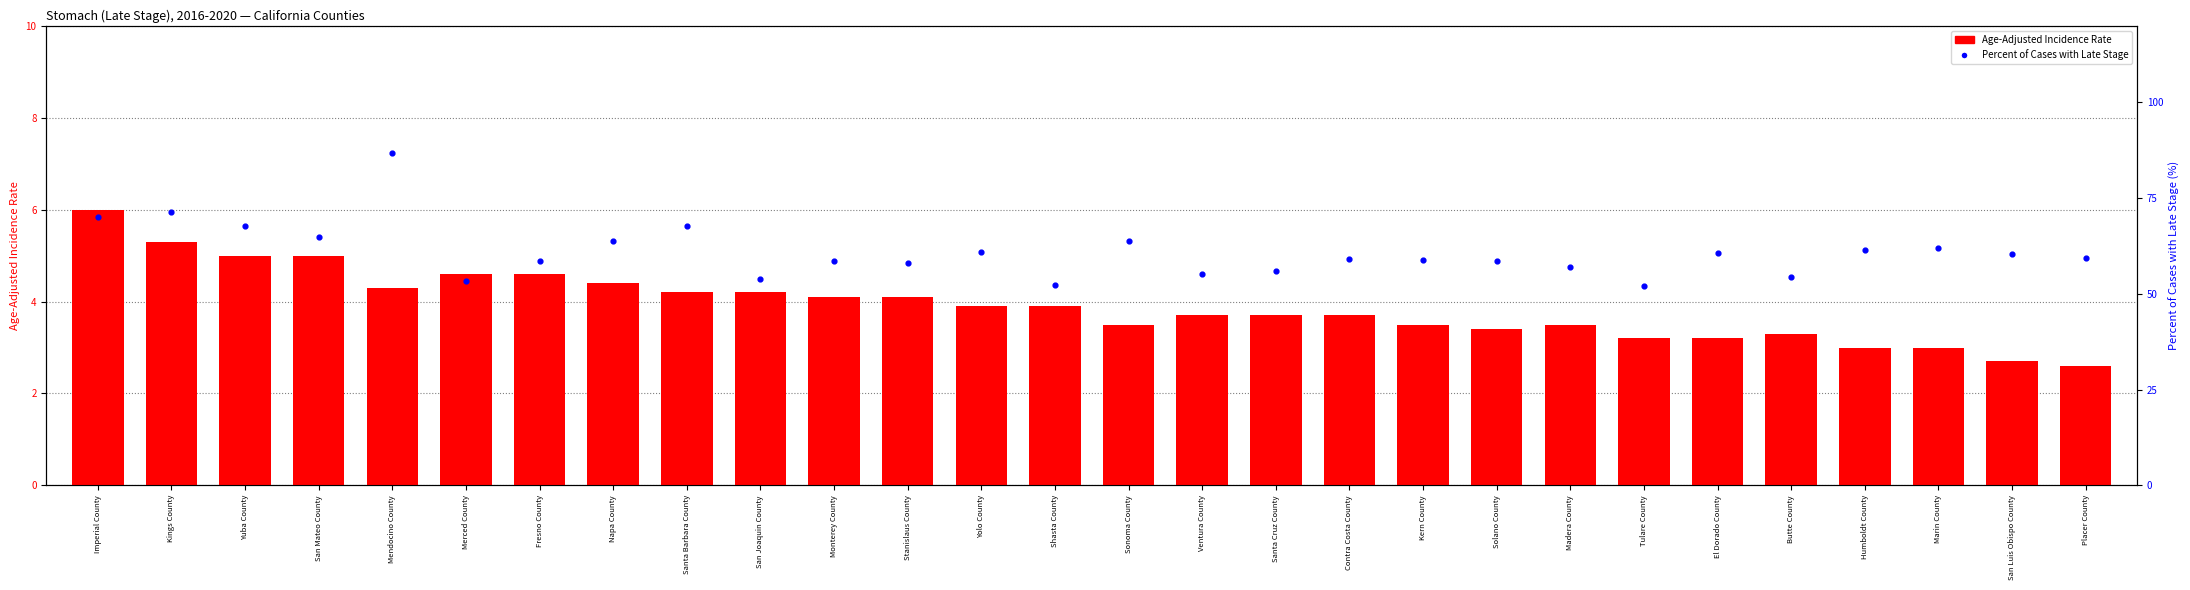

Which series has the largest total across all categories?

Percent of Cases with Late Stage